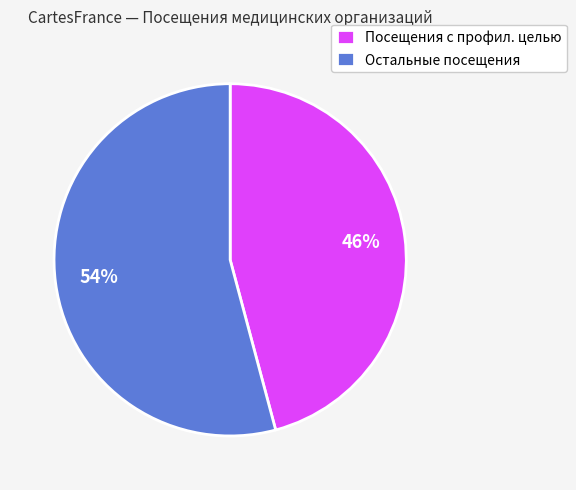

Count the number of slices in the pie.

2